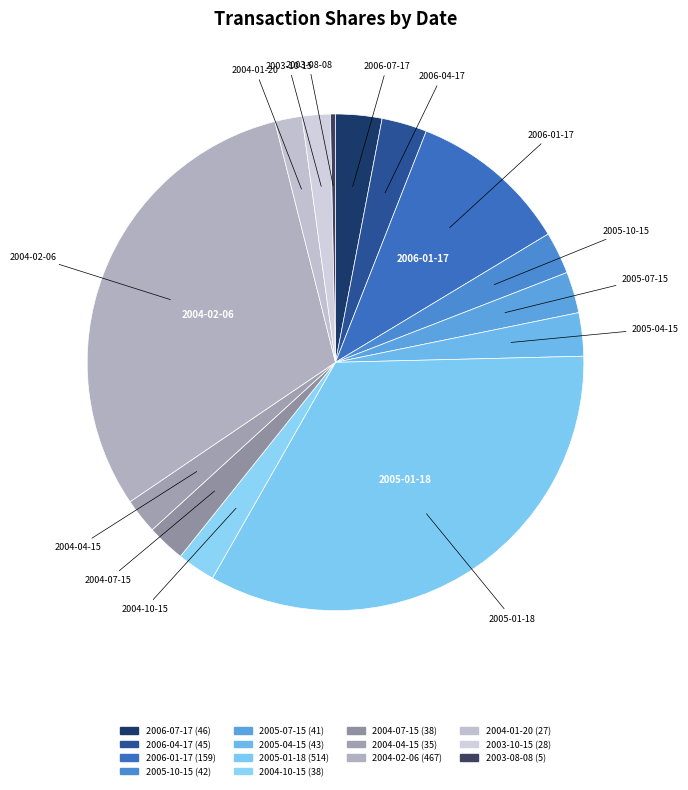

What percentage do 2004-02-06 and 2005-01-18 together represent?

64.2%